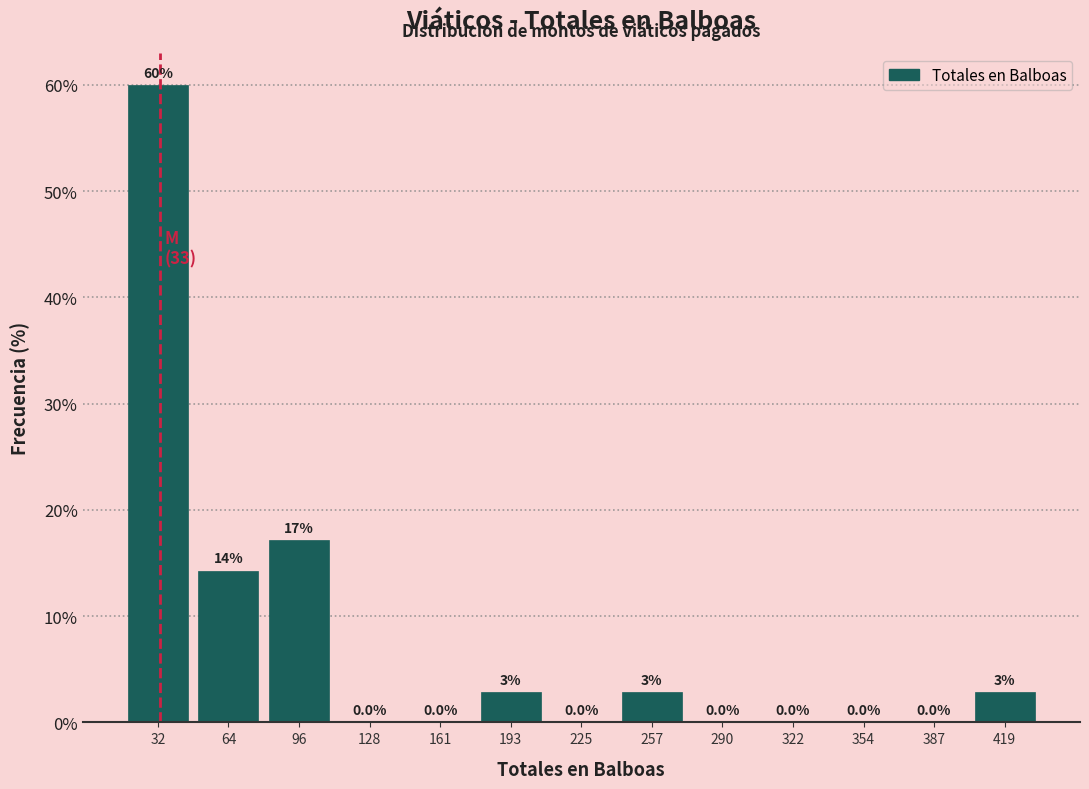

Which range on the x-axis has the tallest bar?

15 to 50